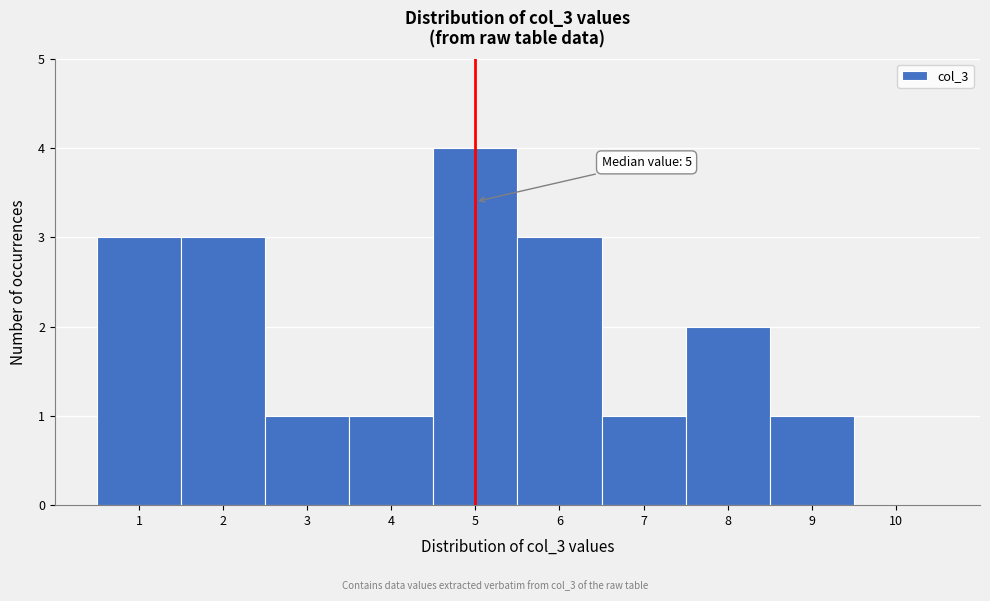

Over which range of the x-axis is the bar tallest?

4.5 to 5.5